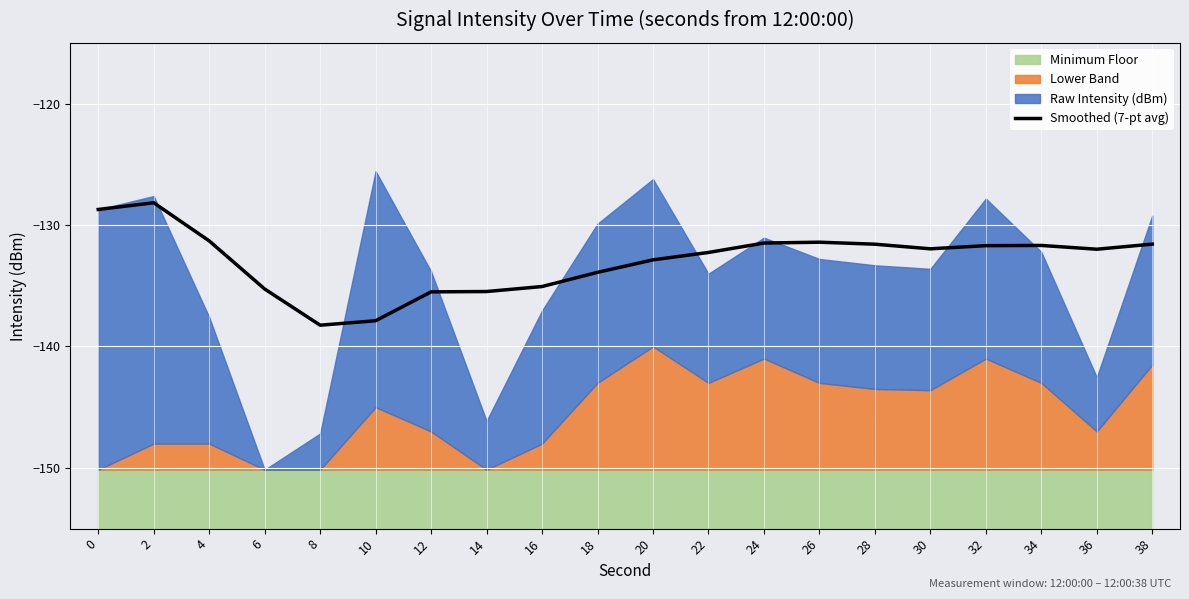

Is it true that the value at 0 is -128.7?

True